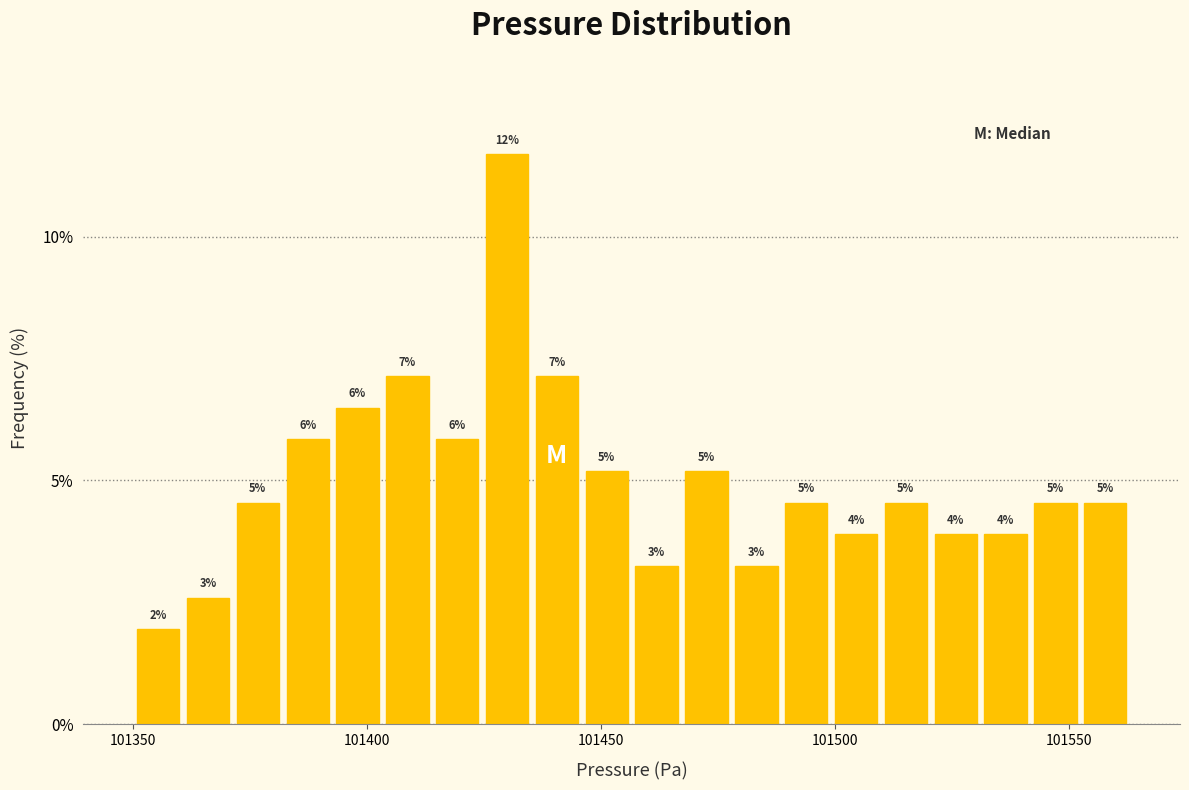

Around what value on the x-axis is the tallest bar? Give the approximate position of its centre, as read against the axis.

101430